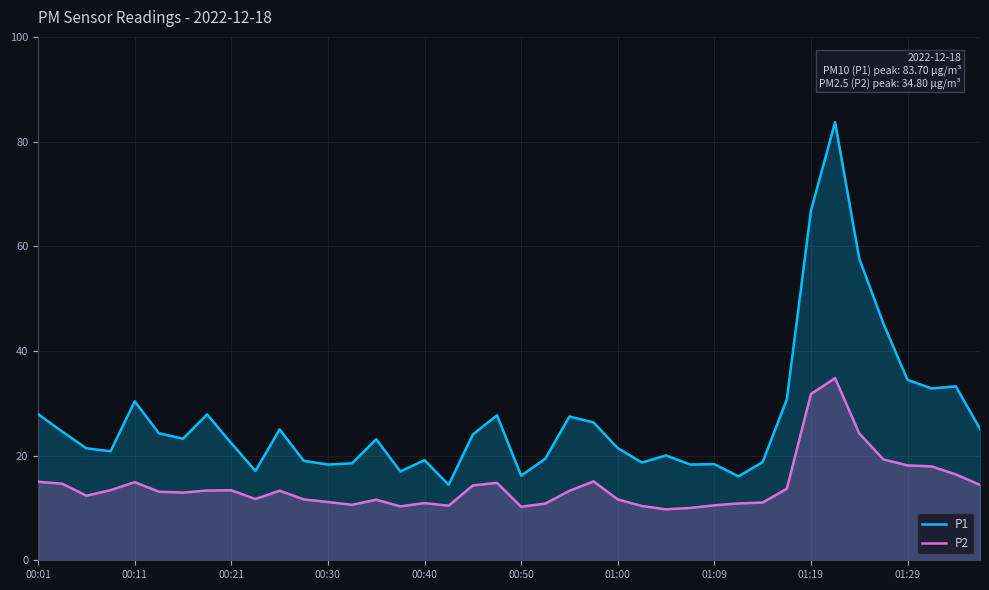

In P2, how many points are lower than both neighbors (excluding endpoints)?

8